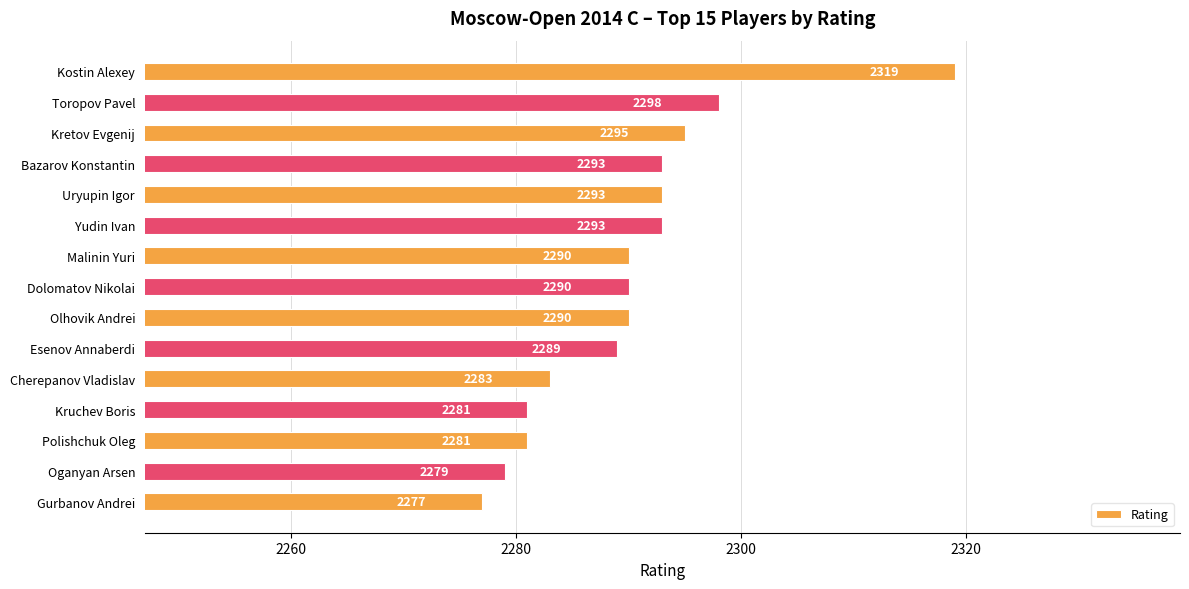

Are the bars grouped side by side (vs. stacked)?

No